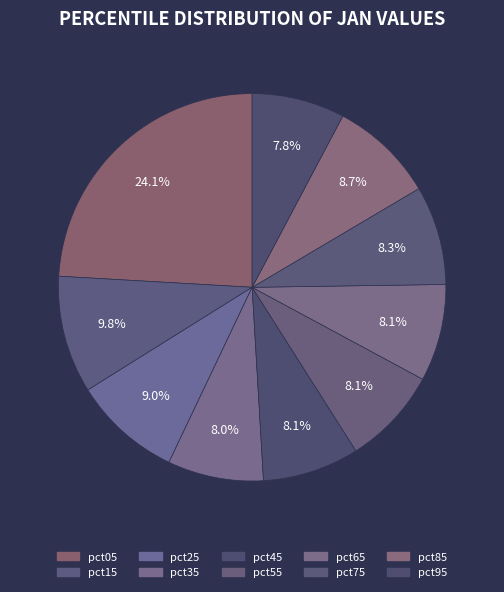

How many slices are in this pie chart?

10